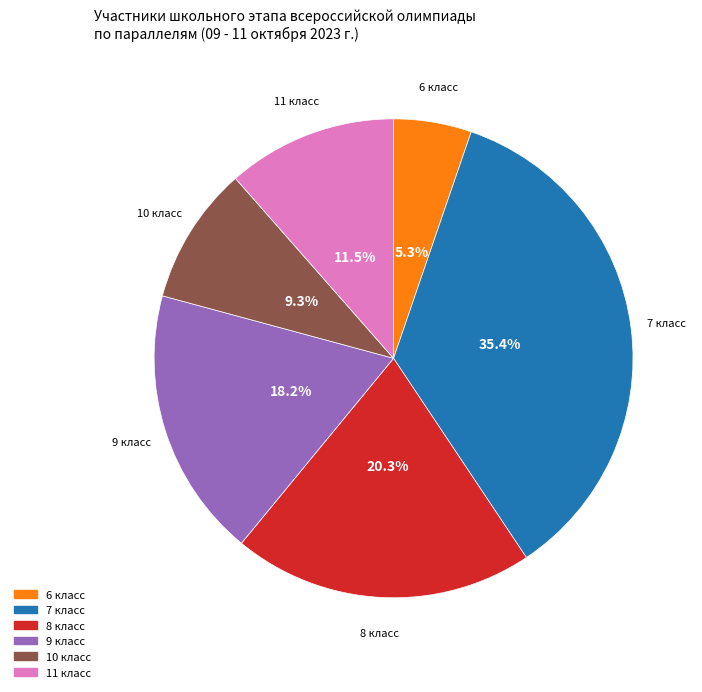

Rank the categories by value from lowest to highest.

6, 10, 11, 9, 8, 7